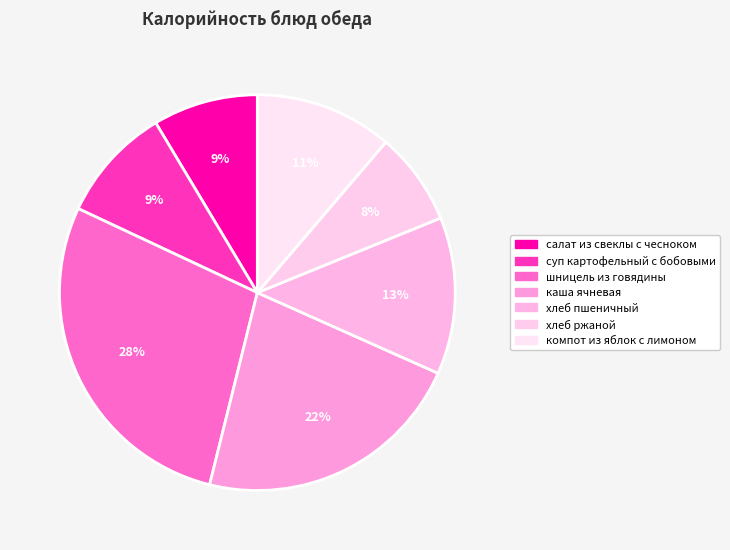

What is the smallest slice in the pie chart?

хлеб ржаной